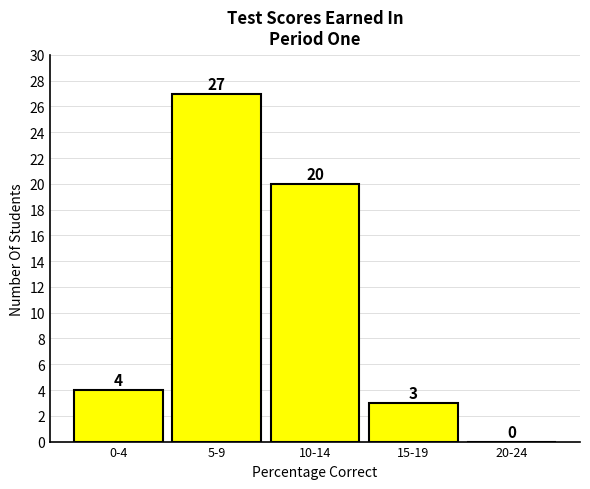

Reading left to right, list all the values displayed in this chart.

0-4=4	5-9=27	10-14=20	15-19=3	20-24=0